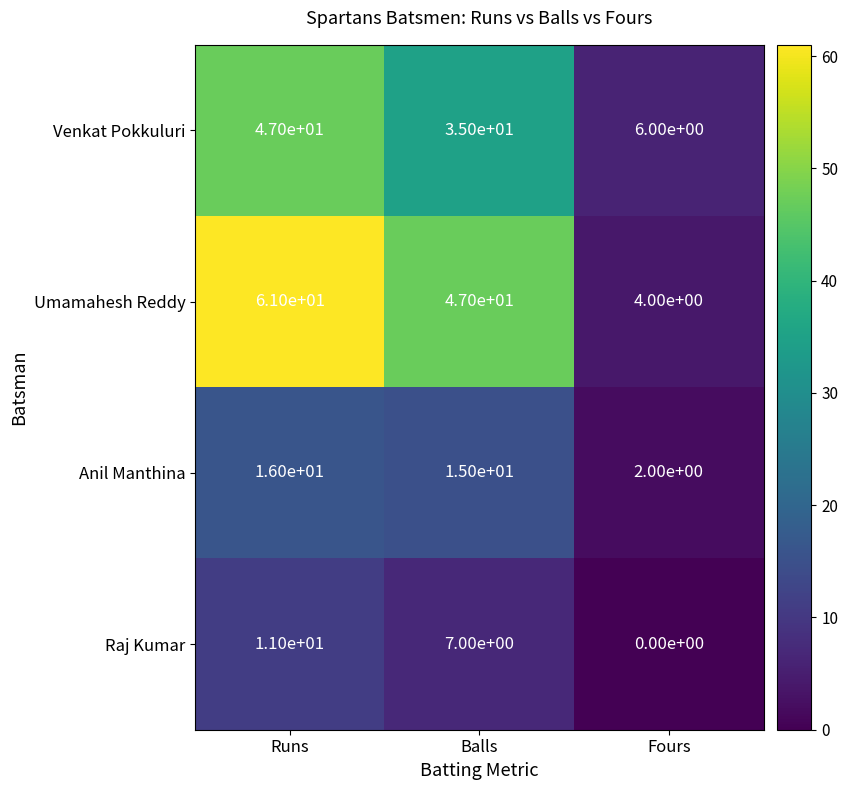

The Raj Kumar series shows 7 at Balls. True or false?

True